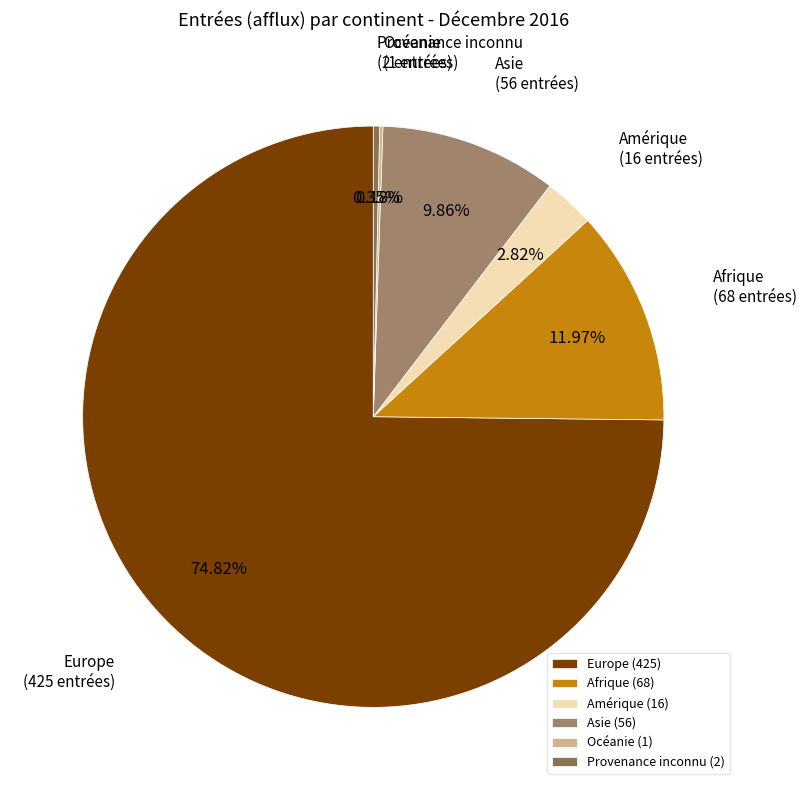

To the nearest percent, what is the average slice percentage?

17%